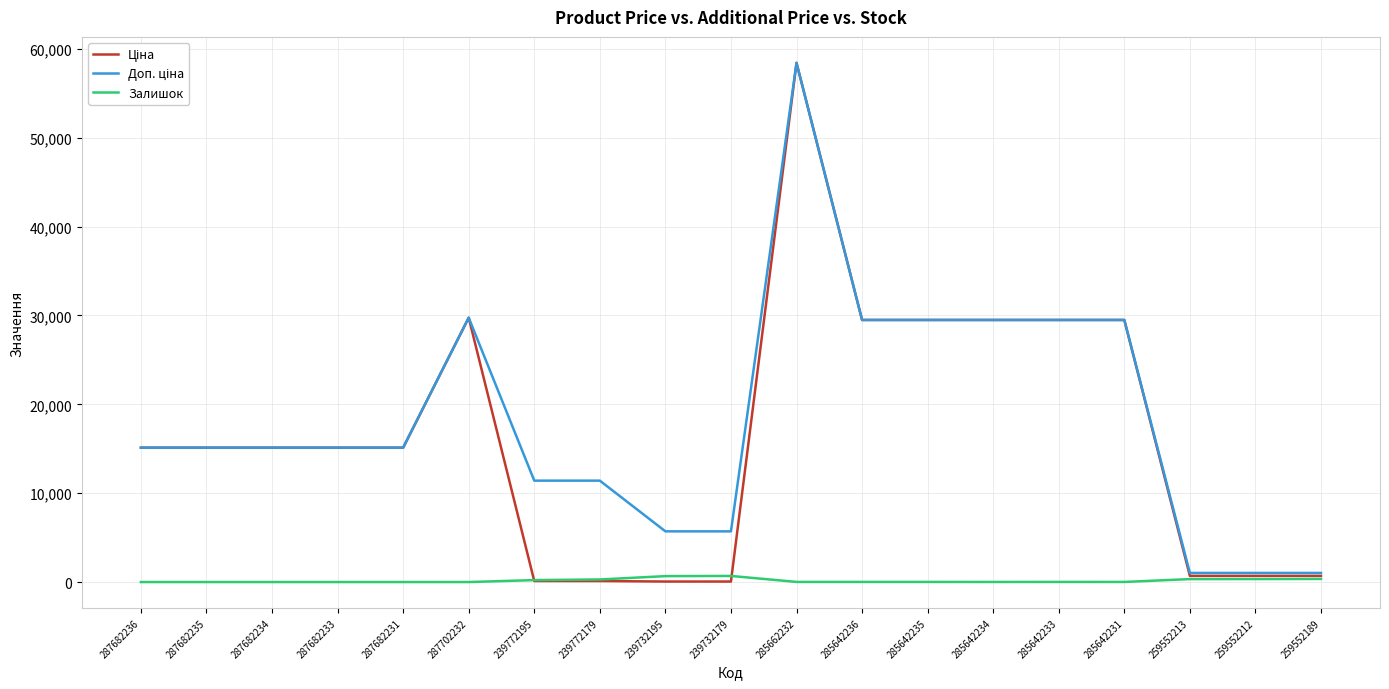

The Залишок series shows 0.0 at 287682234. True or false?

True